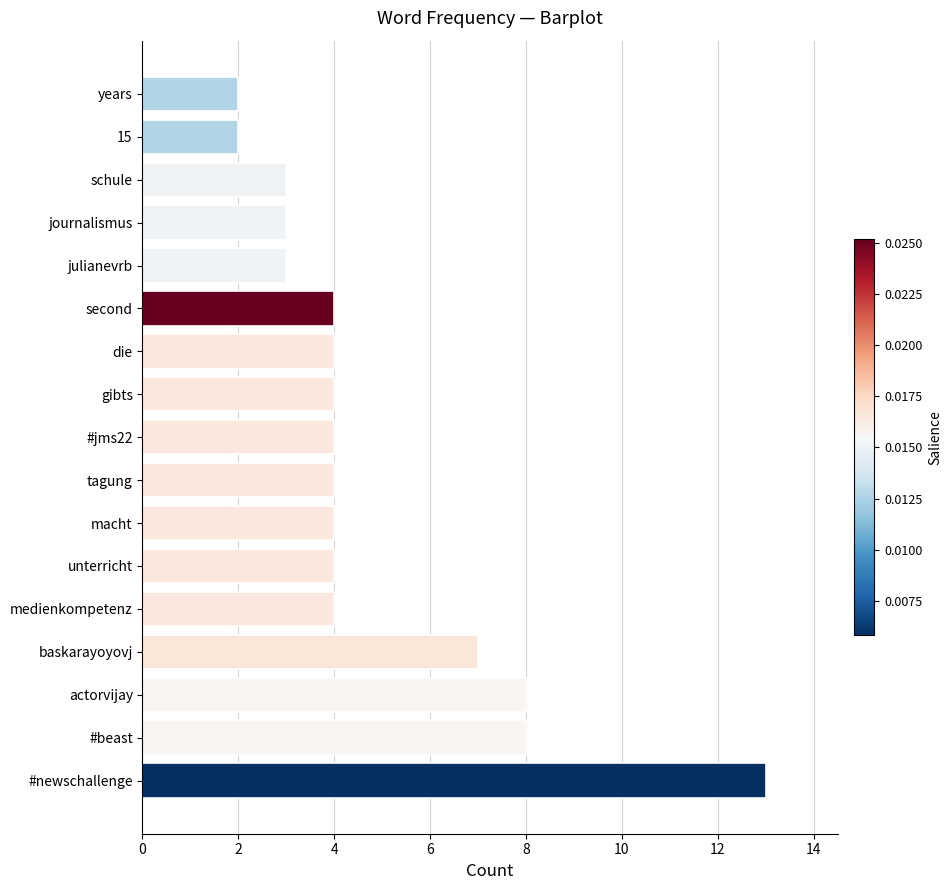

What is the change in value from #newschallenge to #jms22?

-9